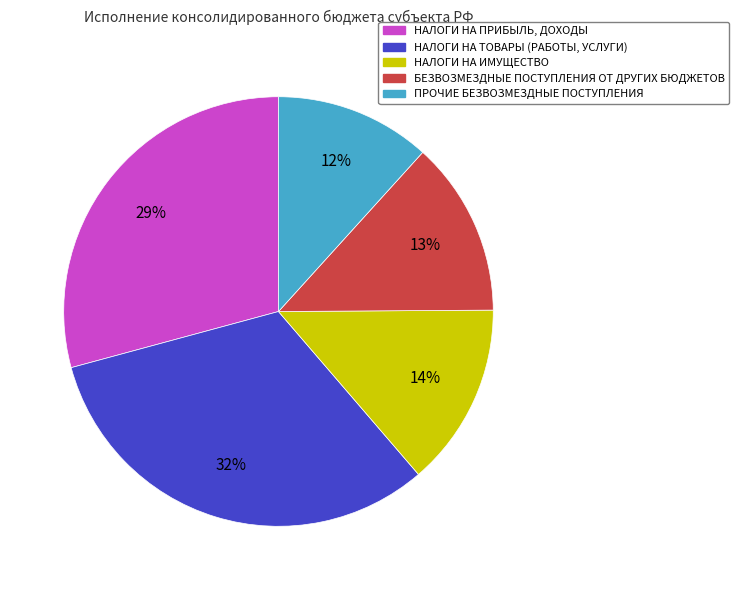

To the nearest percent, what is the difference between the largest and smallest slice percentages?

20%